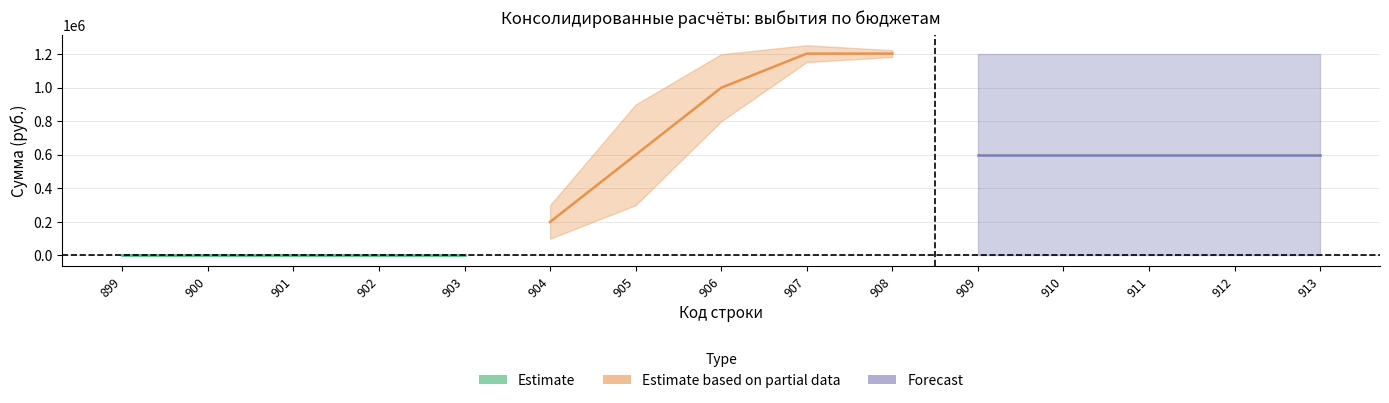

Reading right to left, list all the values displayed in this chart.

Estimate: 0.0	0.0	0.0	0.0	0.0
Estimate based on partial data: 1203651.4	1203651.4	1000000.0	600000.0	200000.0
Forecast: 601825.7	601825.7	601825.7	601825.7	601825.7